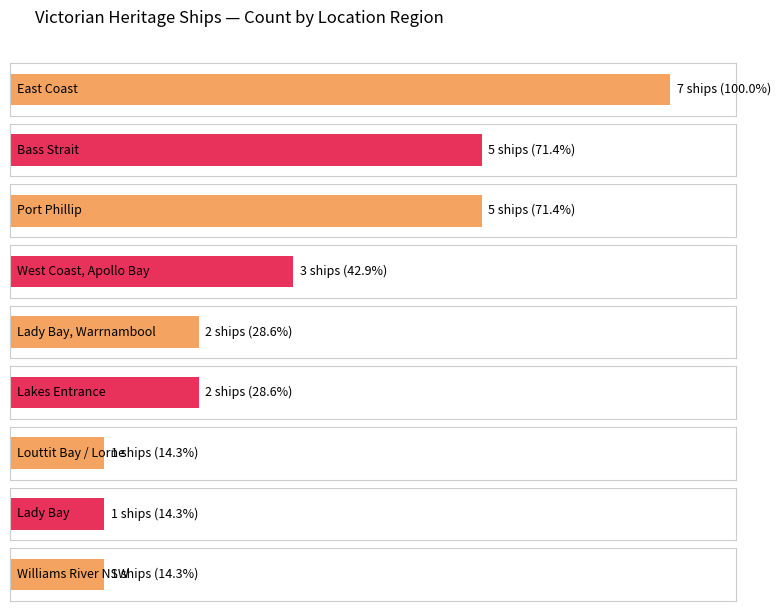

What position from the right is East Coast?

9